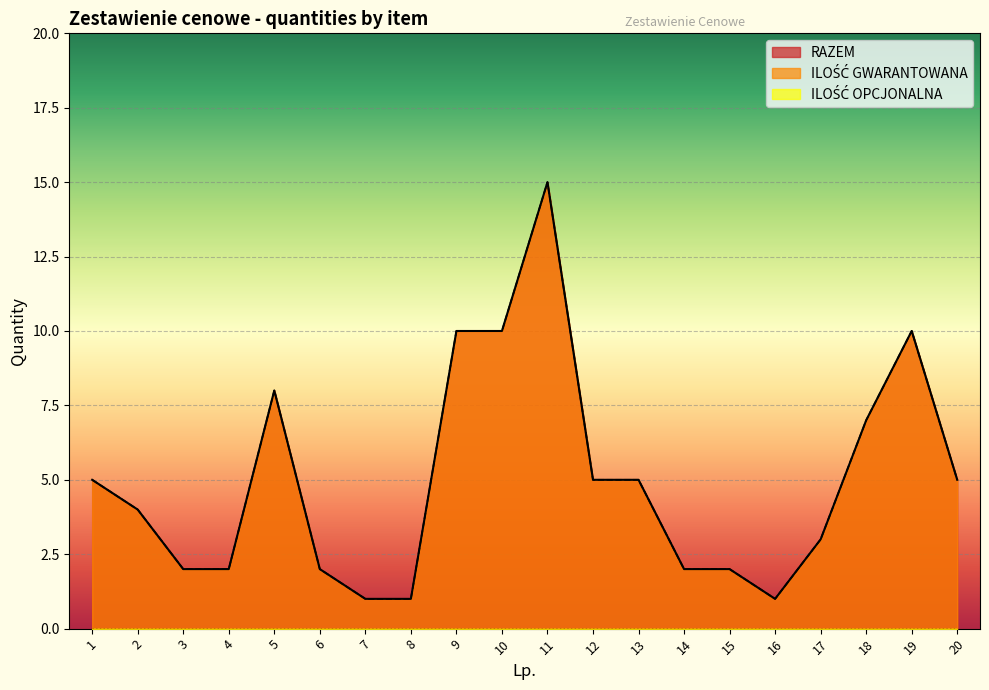

What is the sum of all RAZEM values?

100